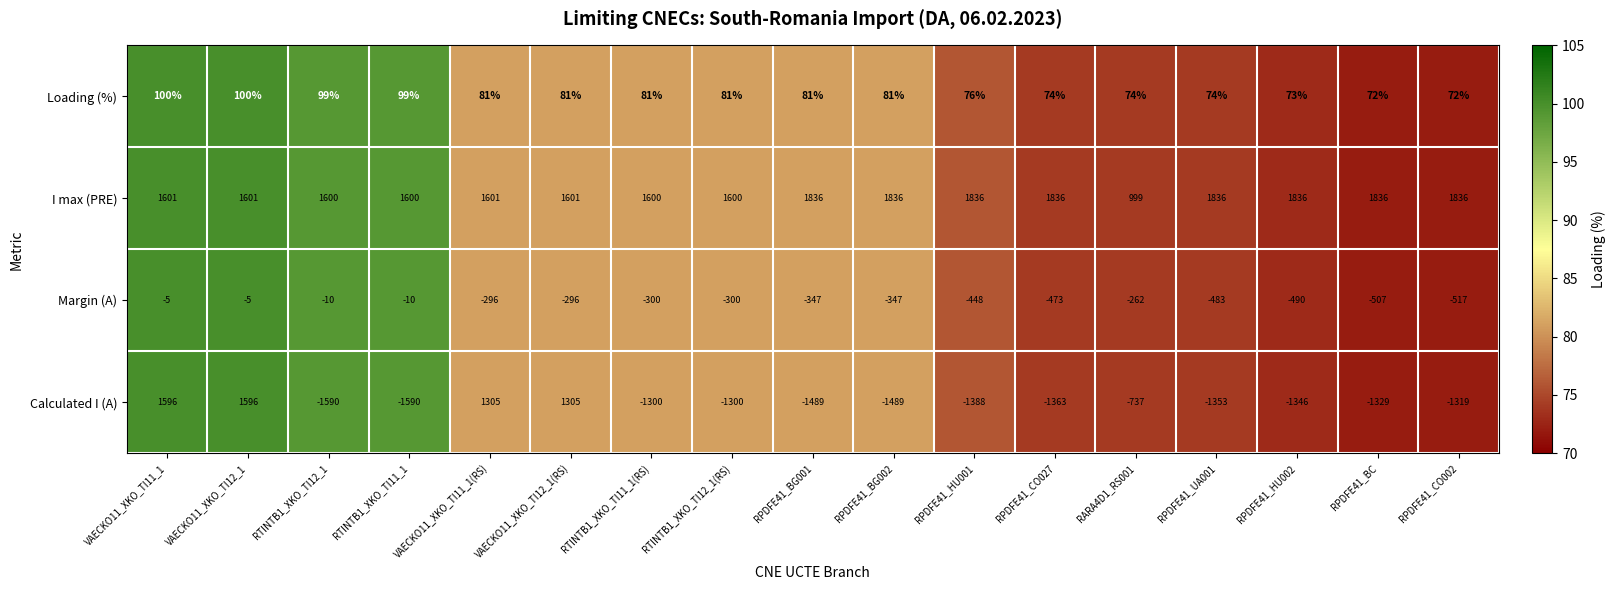

What is the average value of the I max (PRE) series?

1676